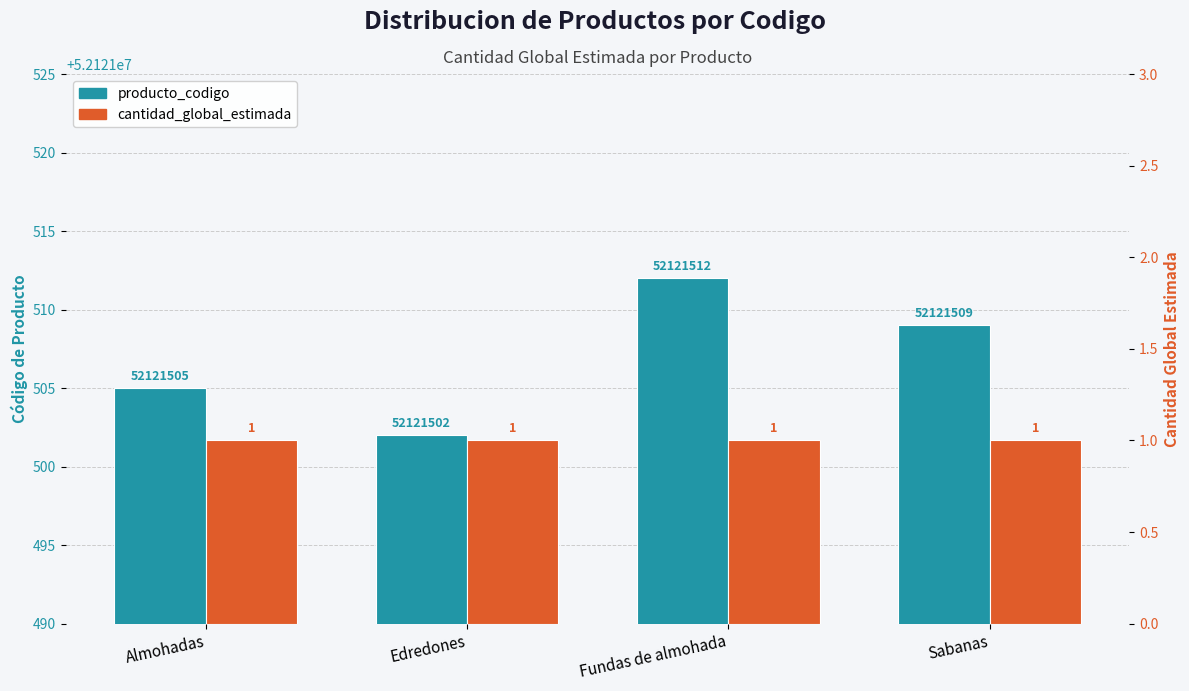

What is the sum of the producto_codigo values at Edredones and Sabanas?

104243011